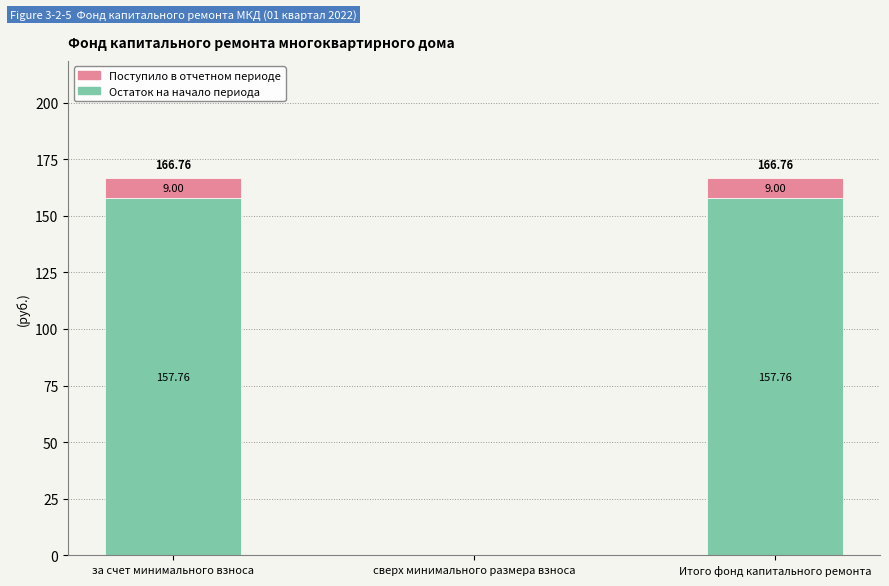

At which label does Остаток на начало периода first exceed 157?

за счет минимального взноса